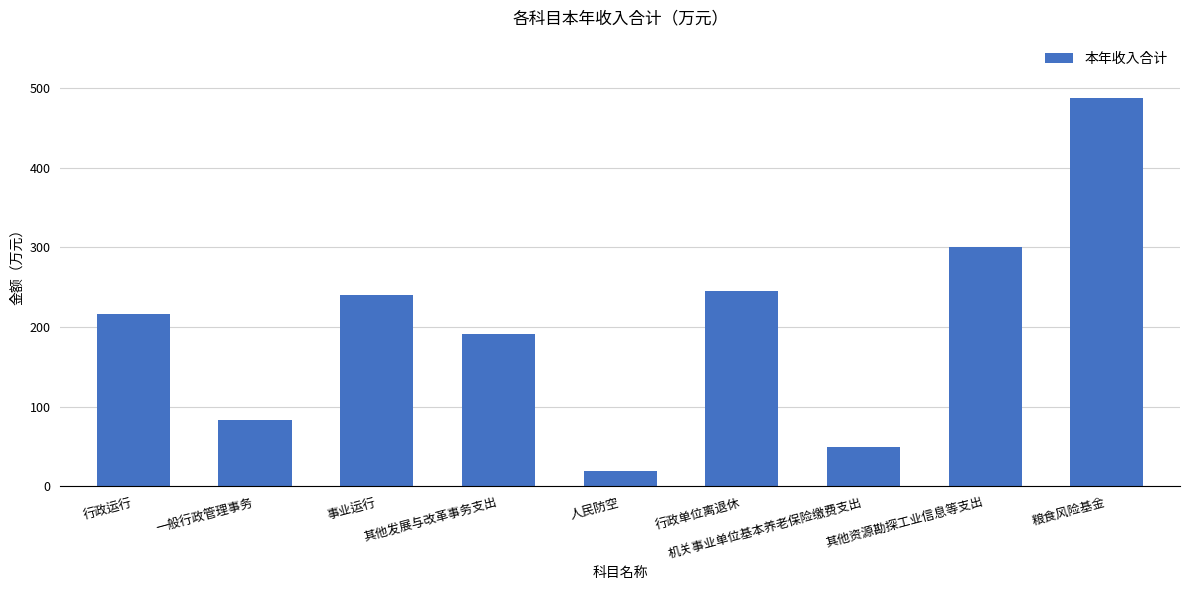

True or false: the data shows 297.2 at 其他发展与改革事务支出.

False